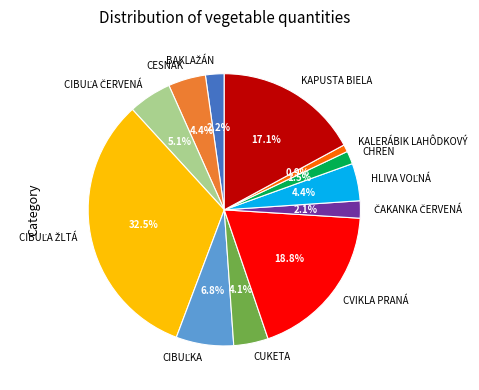

Between CVIKLA PRANÁ and KALERÁBIK LAHÔDKOVÝ, which is larger?

CVIKLA PRANÁ